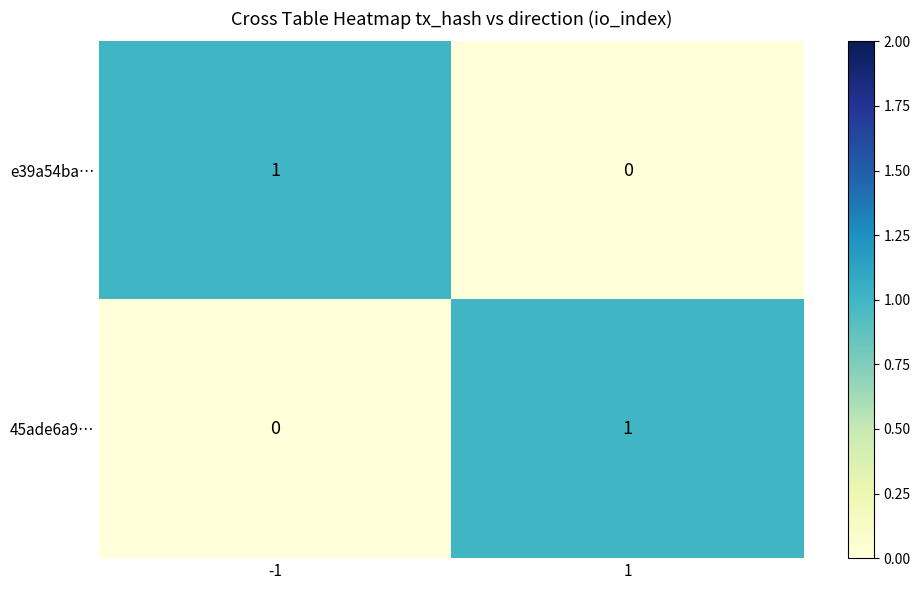

The e39a54ba… series shows 0 at 1. True or false?

True